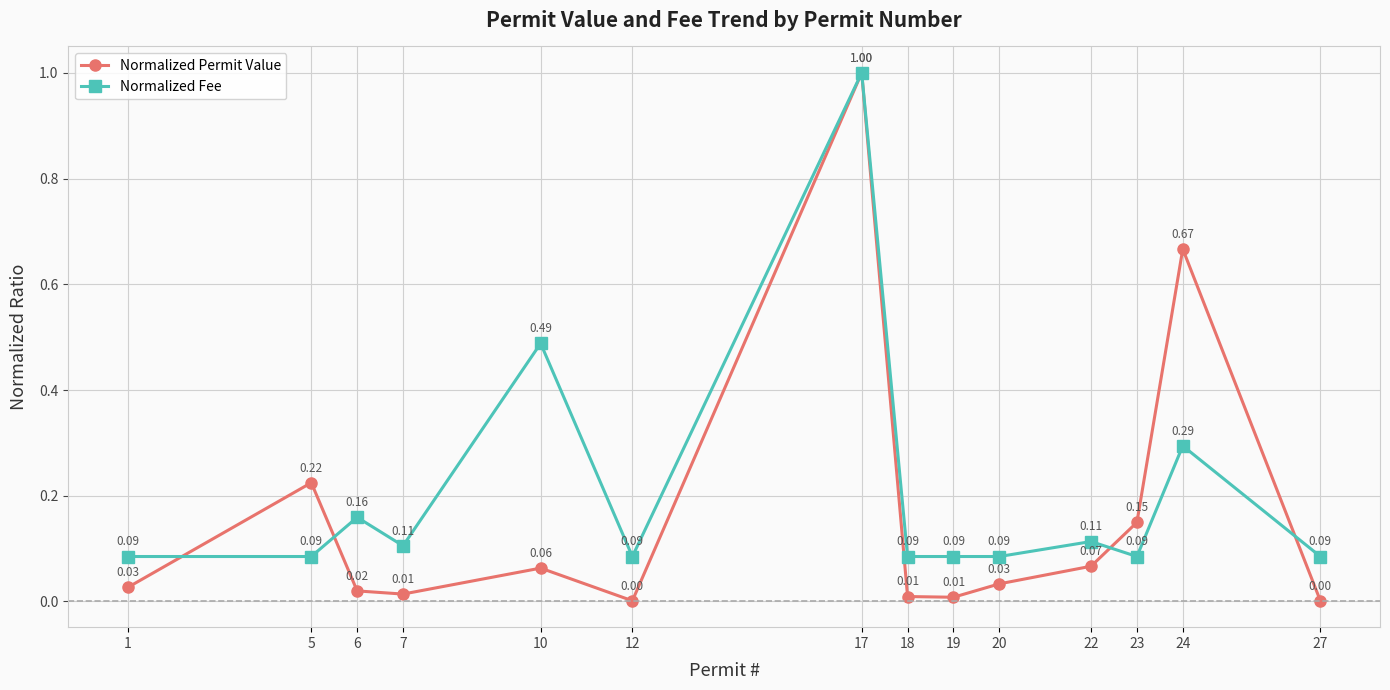

Rank the series at 18 from highest to lowest value.

Normalized Fee, Normalized Permit Value